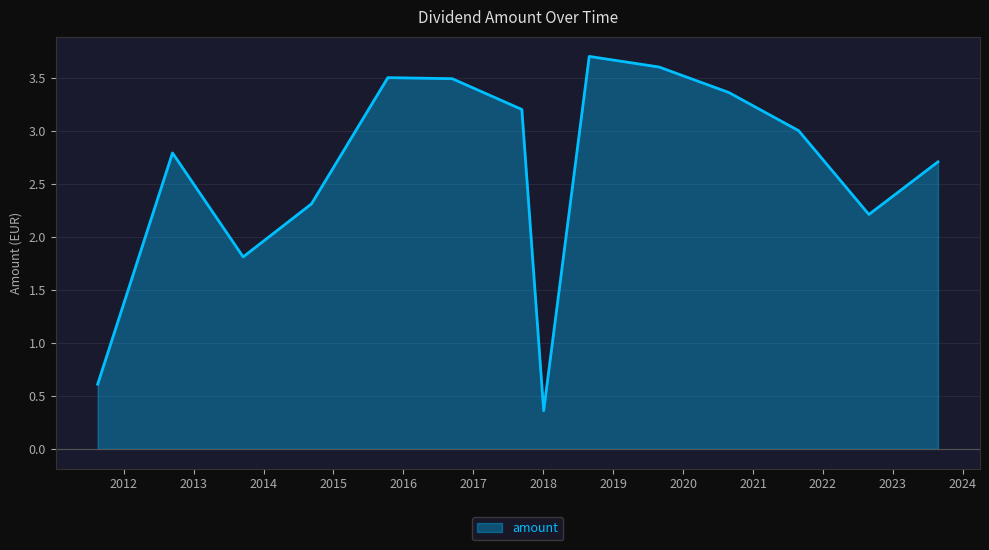

What is the maximum value shown in the chart?

3.7